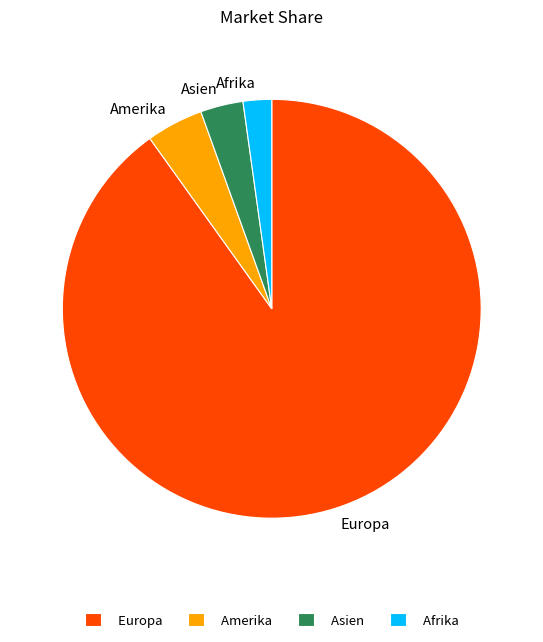

Do Amerika and Asien together represent more than half of the pie?

No